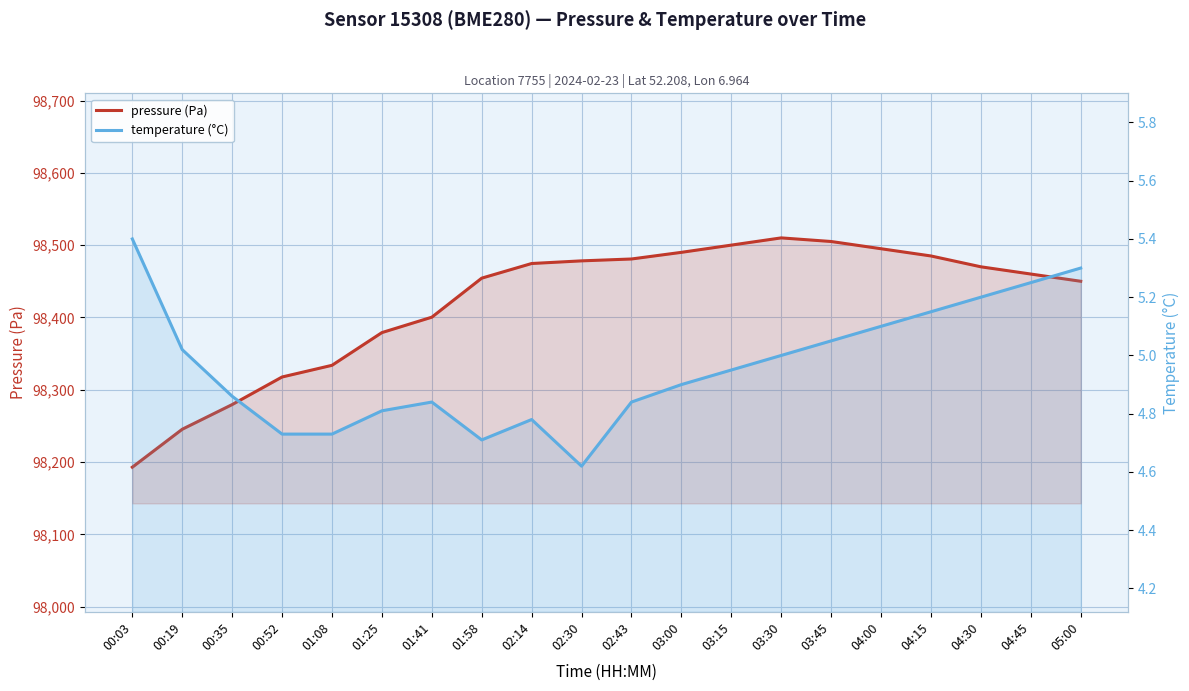

What is the sum of the pressure (Pa) values at 04:30 and 00:03?

196662.8